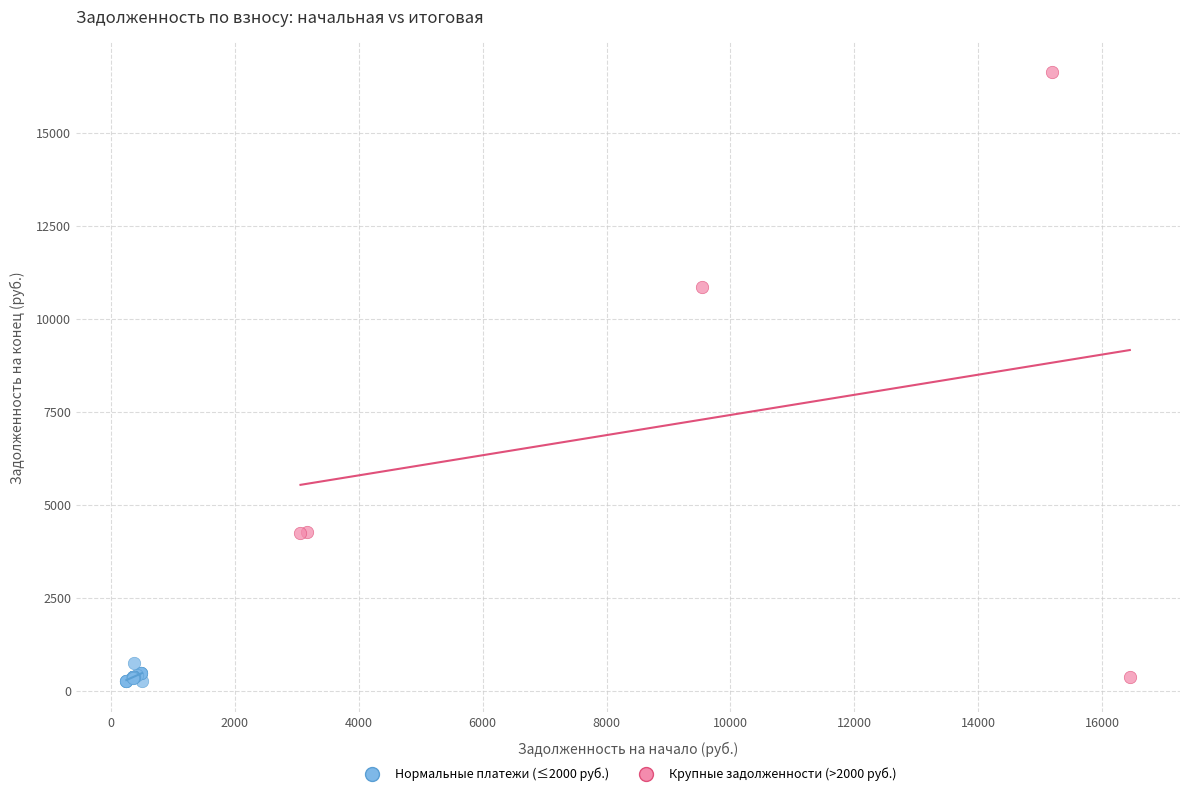

Which series has the largest Y range (max minus min)?

Крупные задолженности (>2000 руб.)